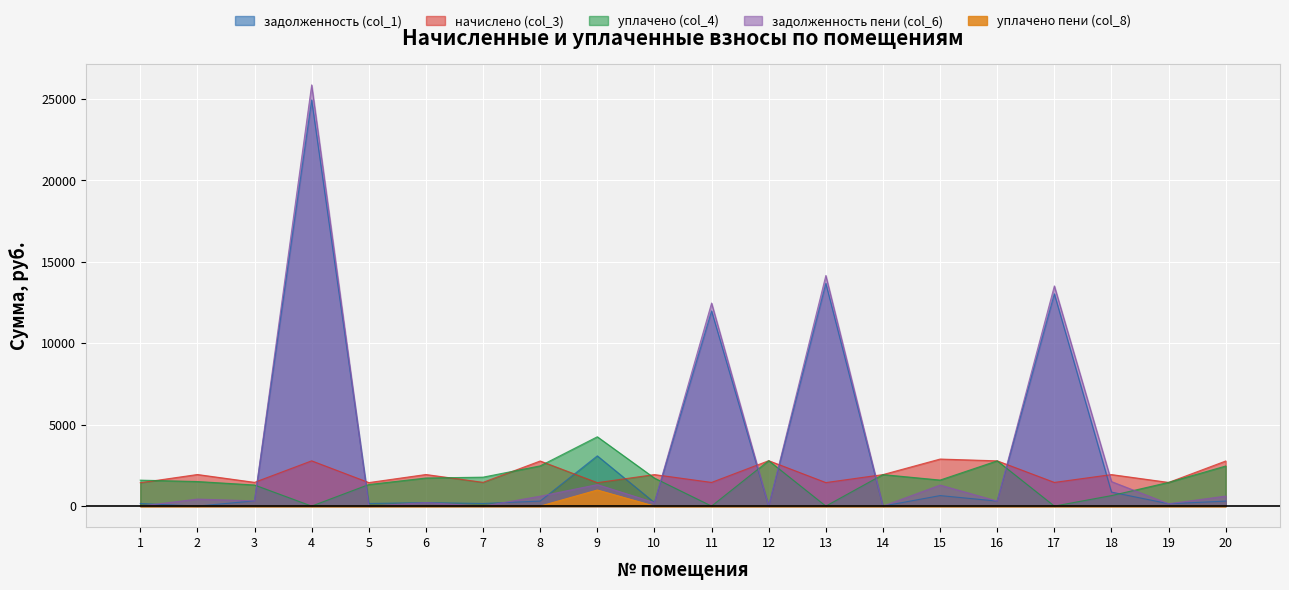

What is the total value across all series at 5?

2930.0